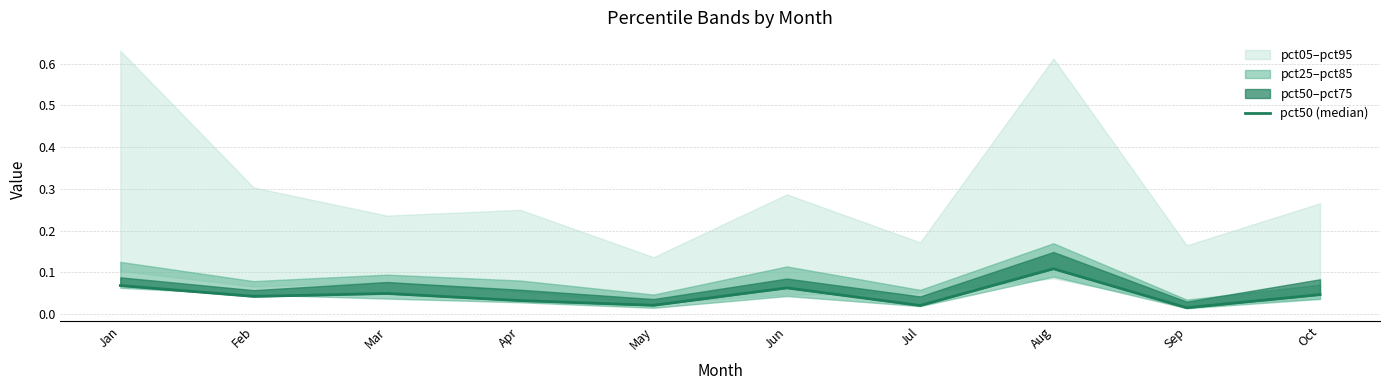

The value at Jul is 0.0. True or false?

False